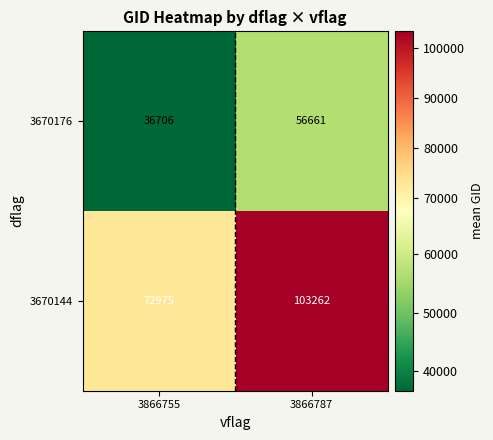

How many data points does each series have?

2